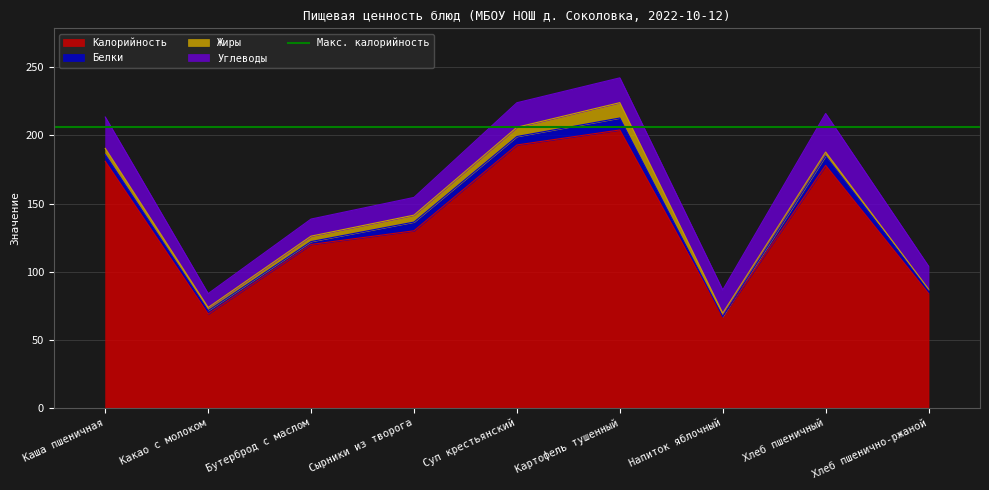

True or false: Калорийность and Углеводы intersect in this chart.

False